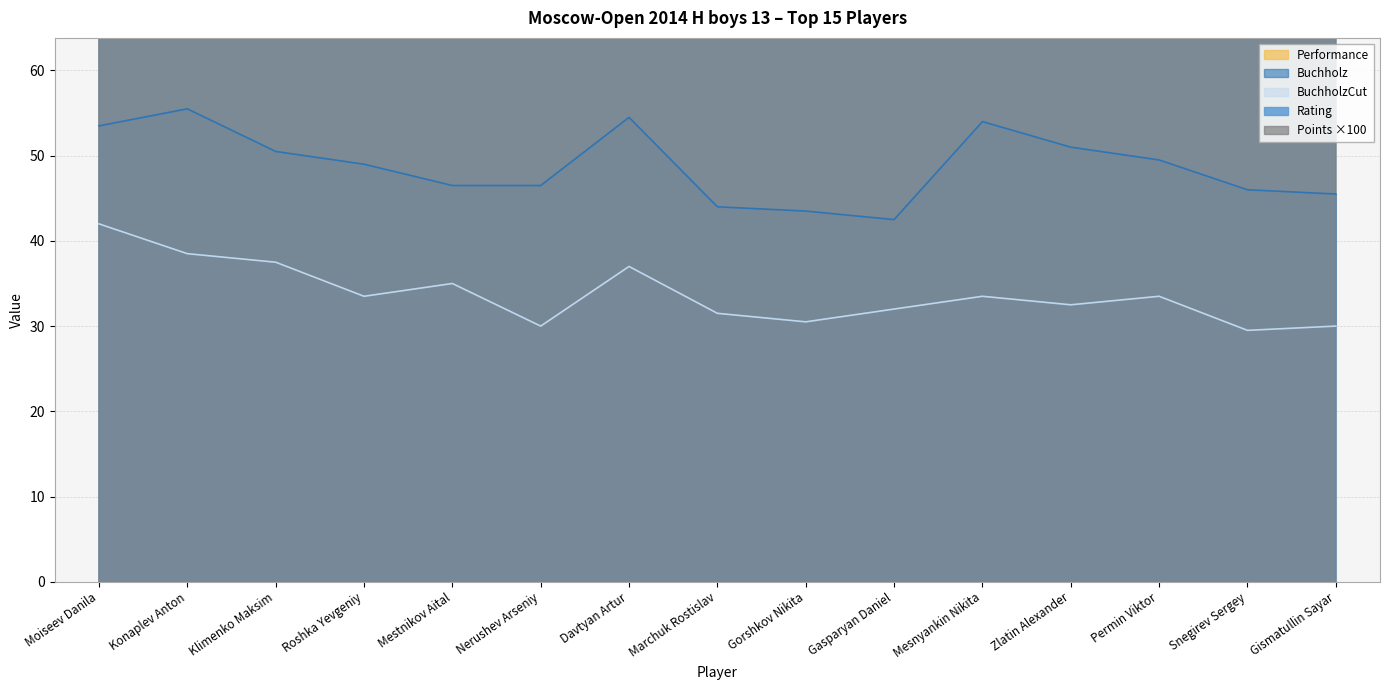

How many series are shown in this chart?

5